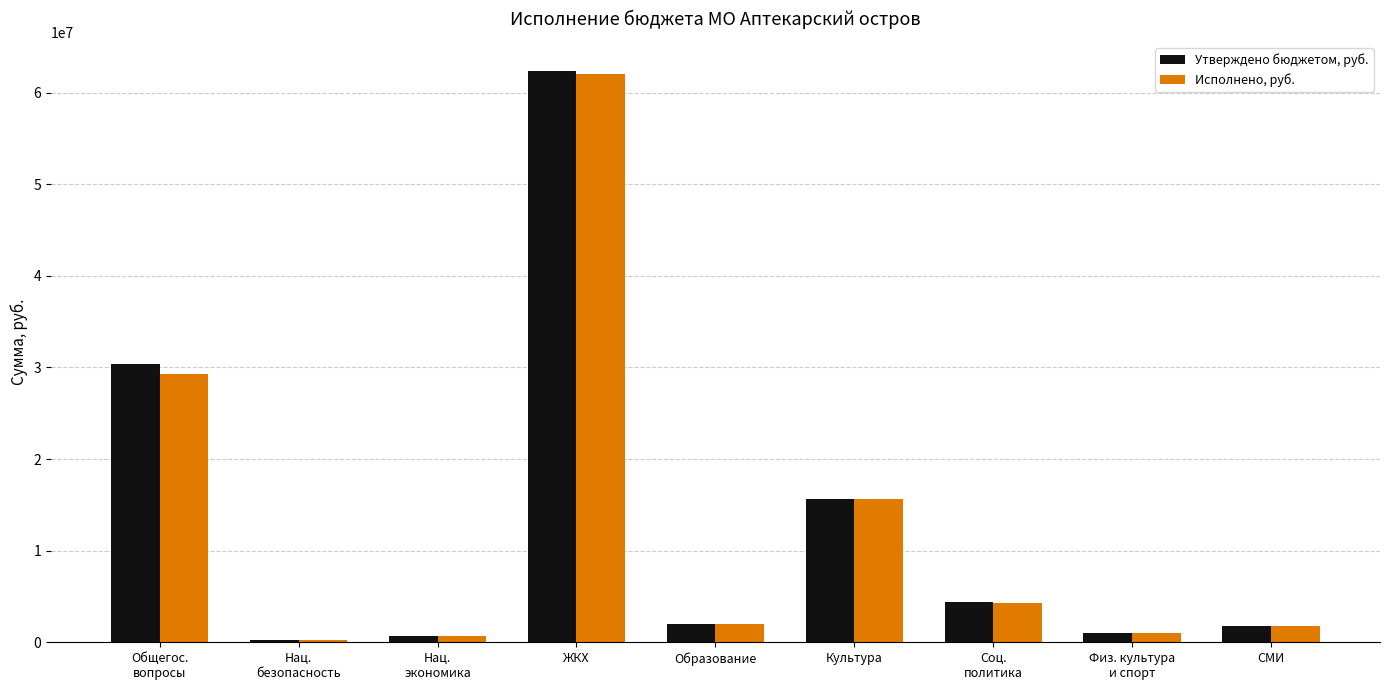

What is the maximum value shown in the chart?

62420200.0